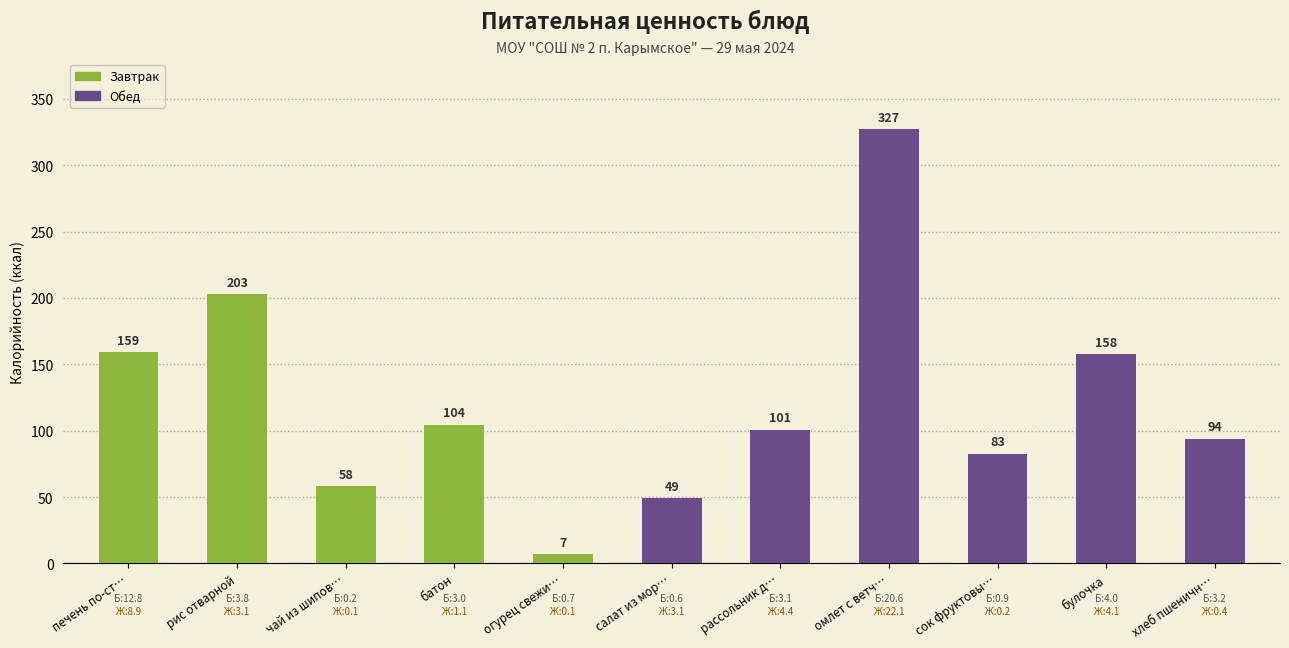

Does the chart contain stacked bars?

No